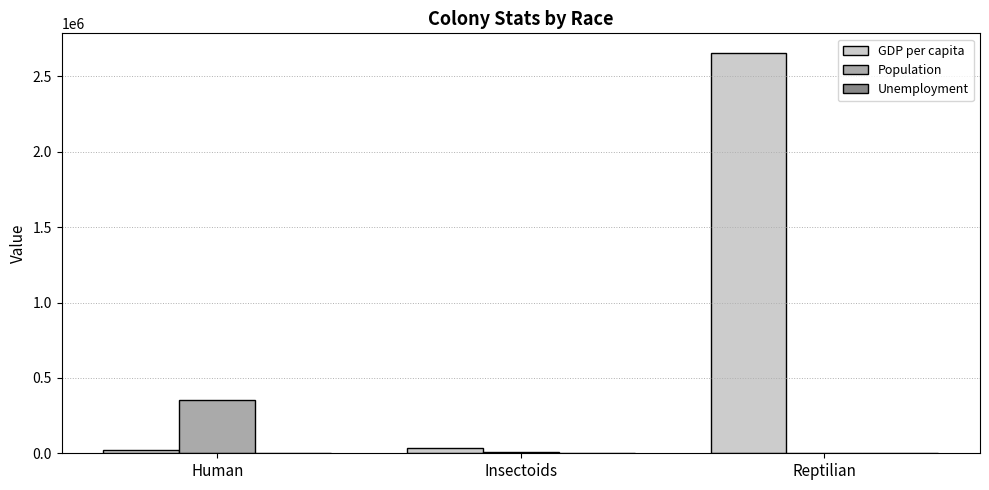

Which series has the largest total across all categories?

GDP per capita